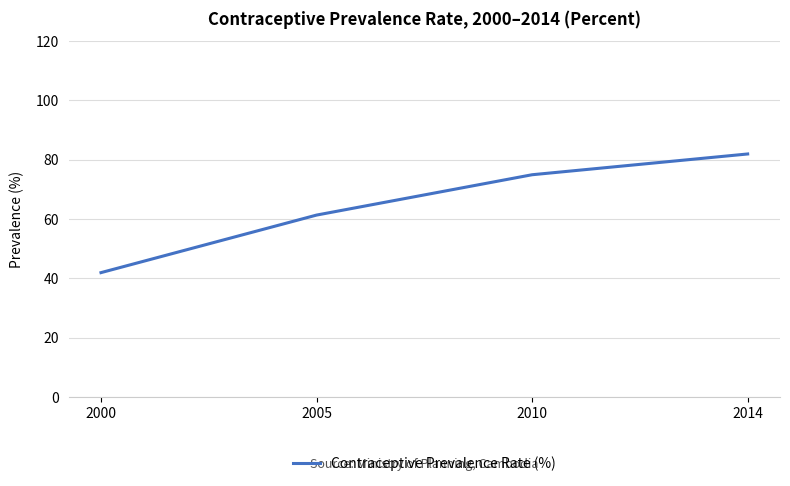

How many lines are shown in the chart?

1